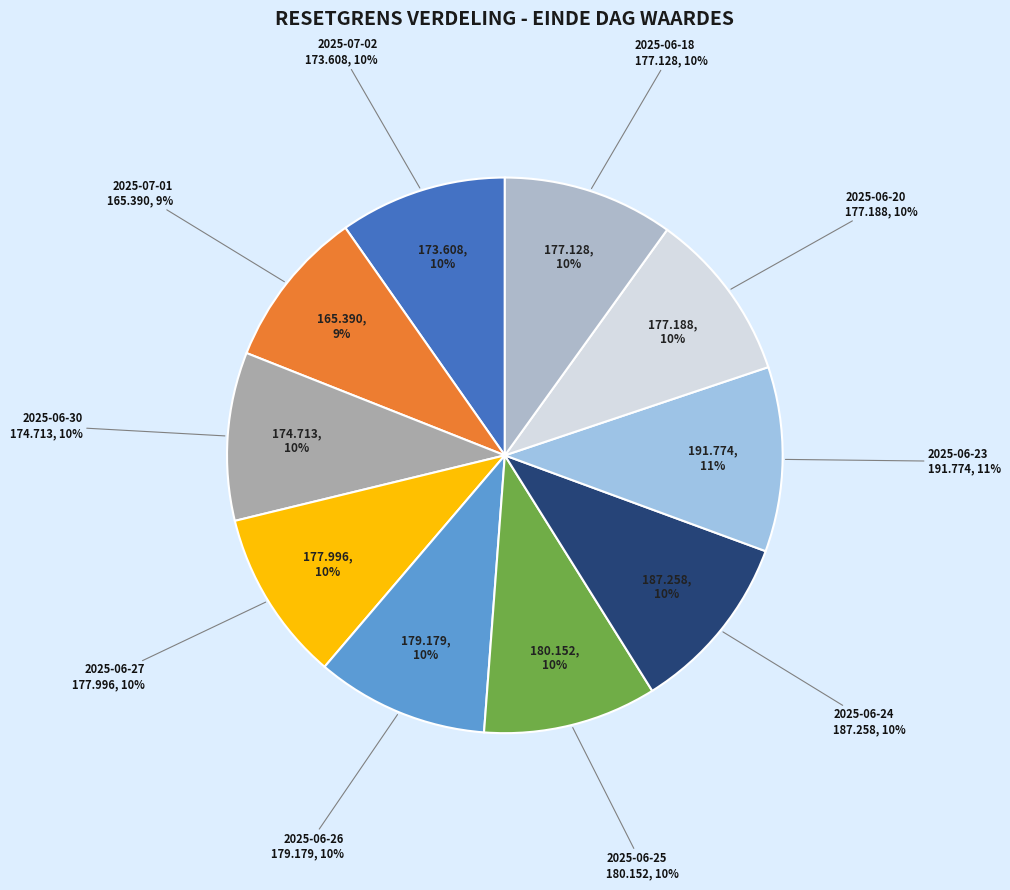

True or false: 2025-06-23 accounts for 25% of the total.

False